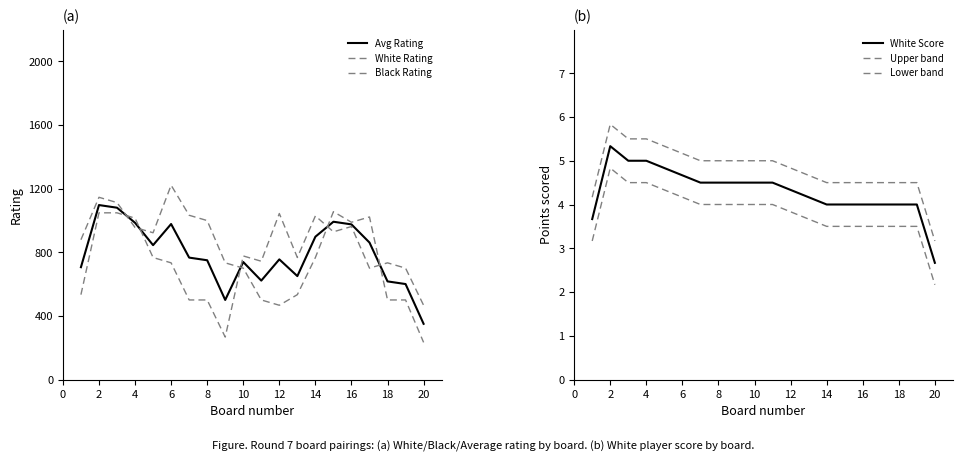

What are all the series names shown in the legend?

Avg Rating, White Rating, Black Rating, White Score, Upper band, Lower band